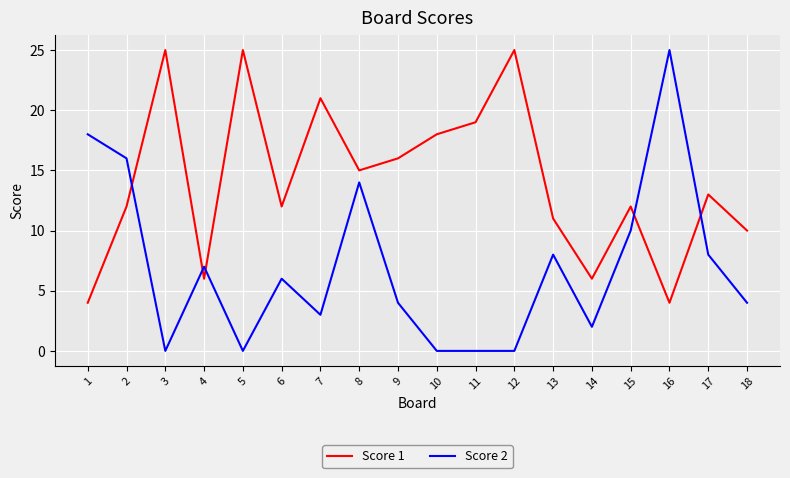

Which series has the largest total across all categories?

Score 1